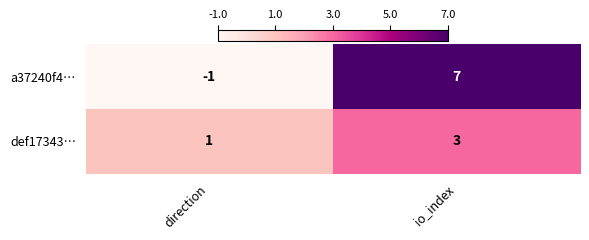

What is the highest value of the a37240f4… series?

7